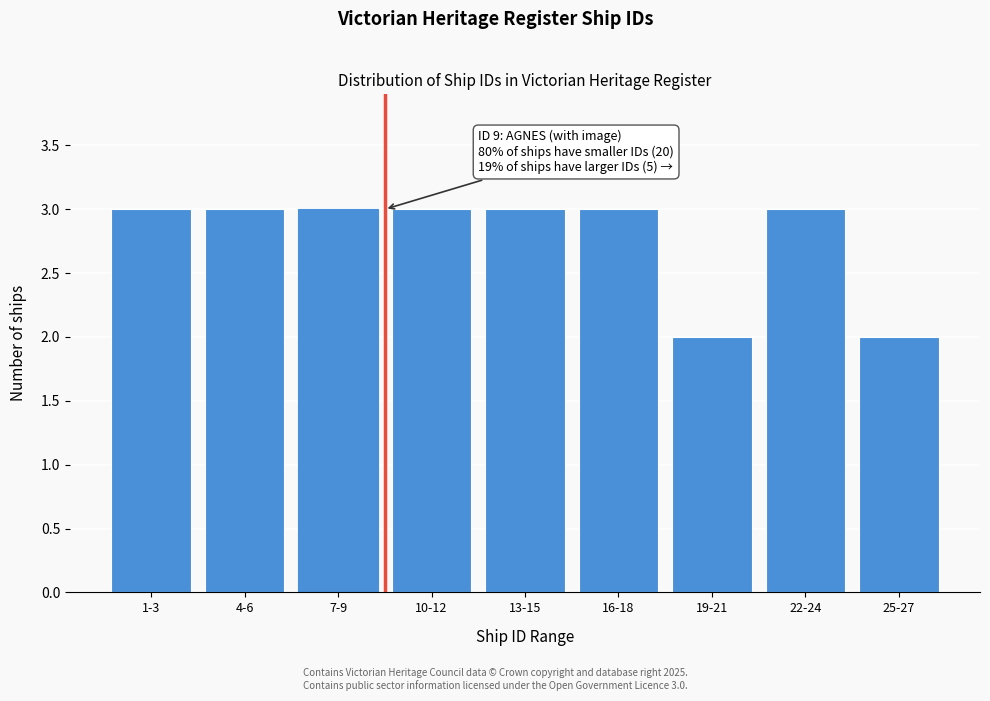

Reading left to right, transcribe all the data shown in this chart.

3	3	3	3	3	3	2	3	2